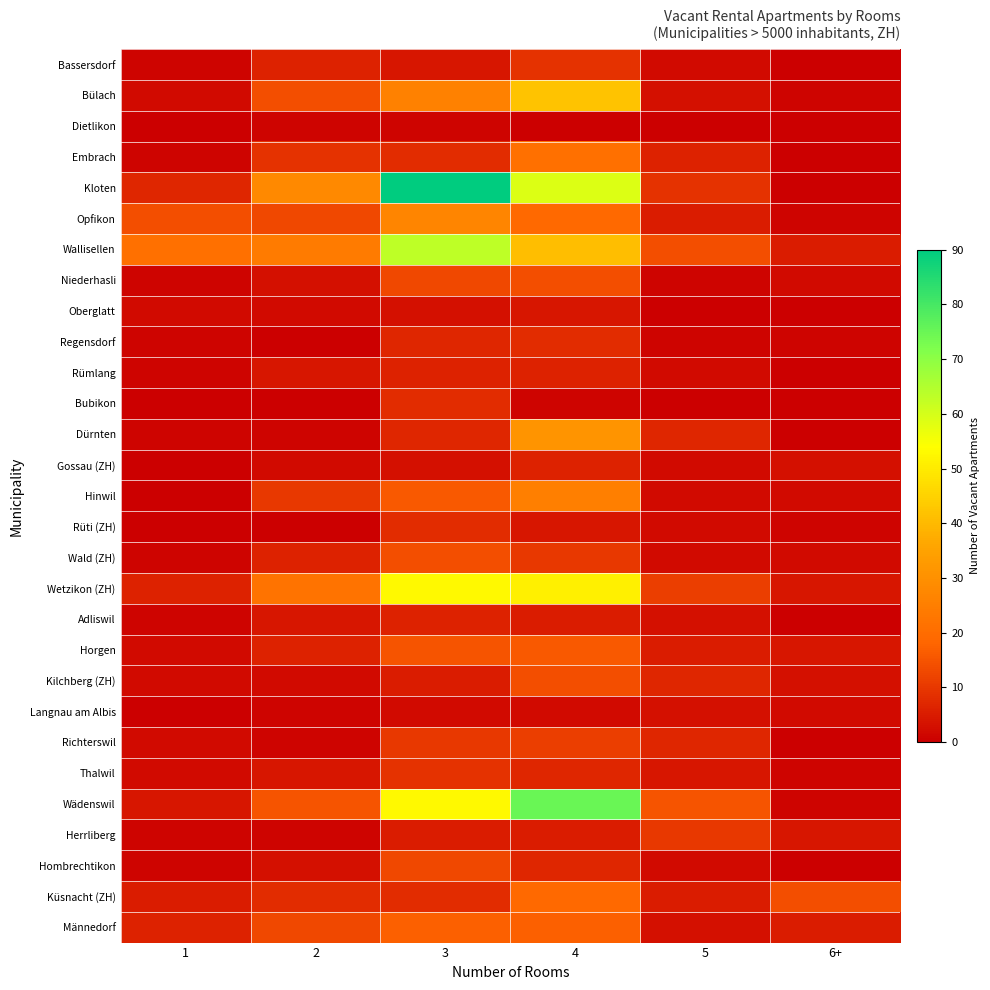

At which category is the sum across all series the highest?

4